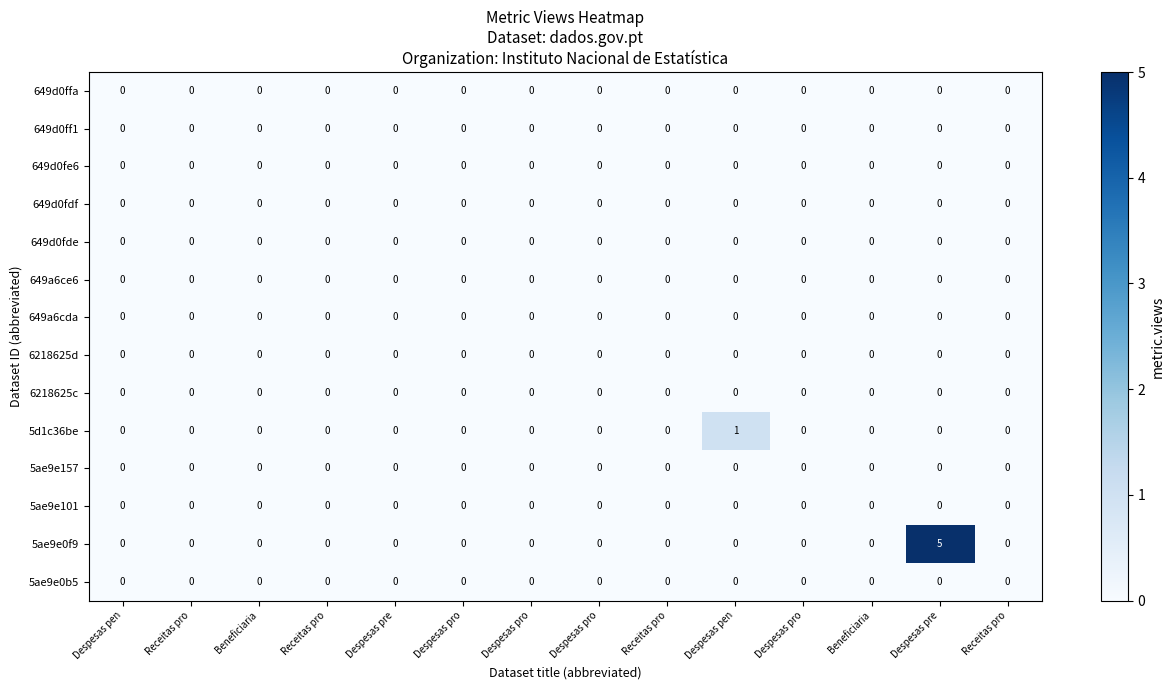

Between Despesas pen and Beneficiaria, which is larger?

Despesas pen